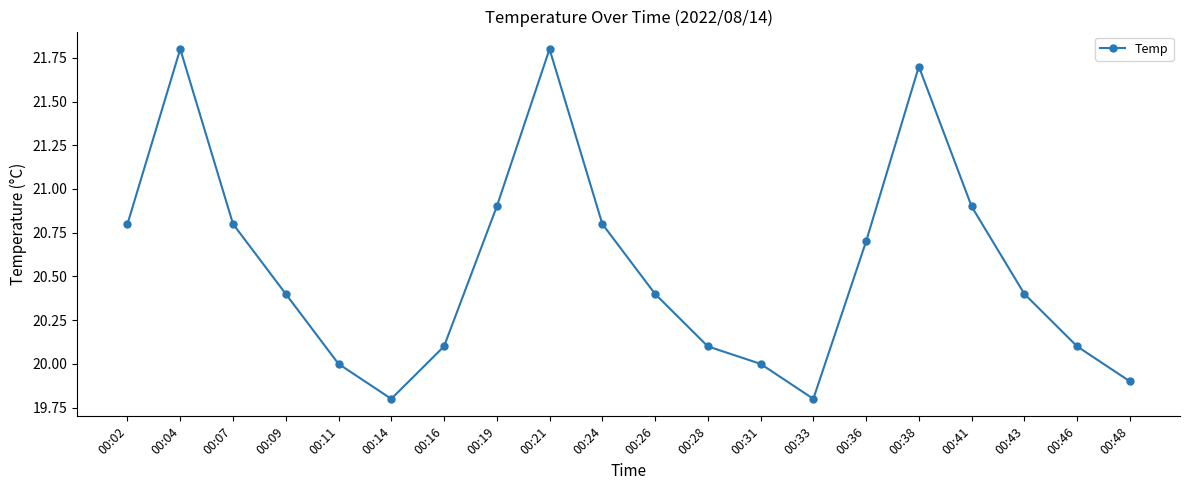

Reading right to left, extract all data points from this chart.

19.9	20.1	20.4	20.9	21.7	20.7	19.8	20.0	20.1	20.4	20.8	21.8	20.9	20.1	19.8	20.0	20.4	20.8	21.8	20.8